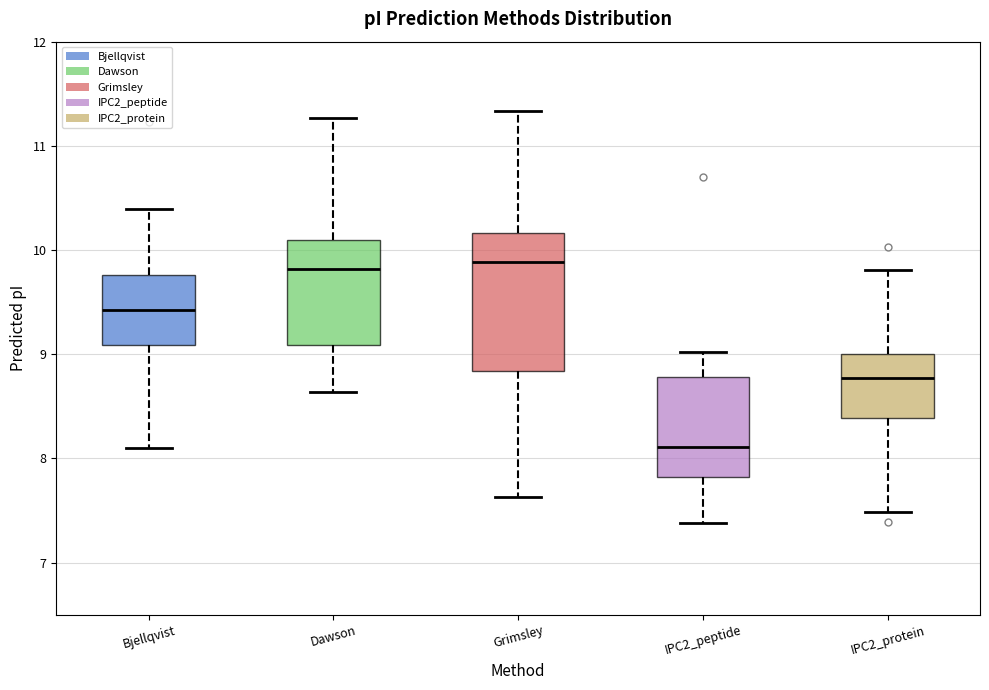

Where is the upper edge of the box for IPC2_peptide on the y-axis? The values are not printed on the chart, so give them approximately, as read against the axis.

8.8